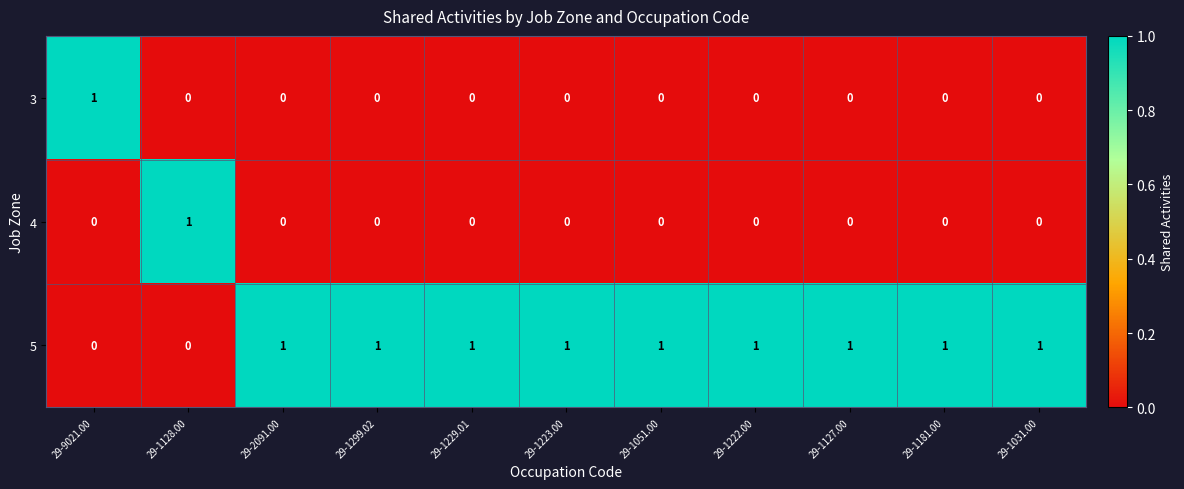

What is the sum of all 5 values?

9